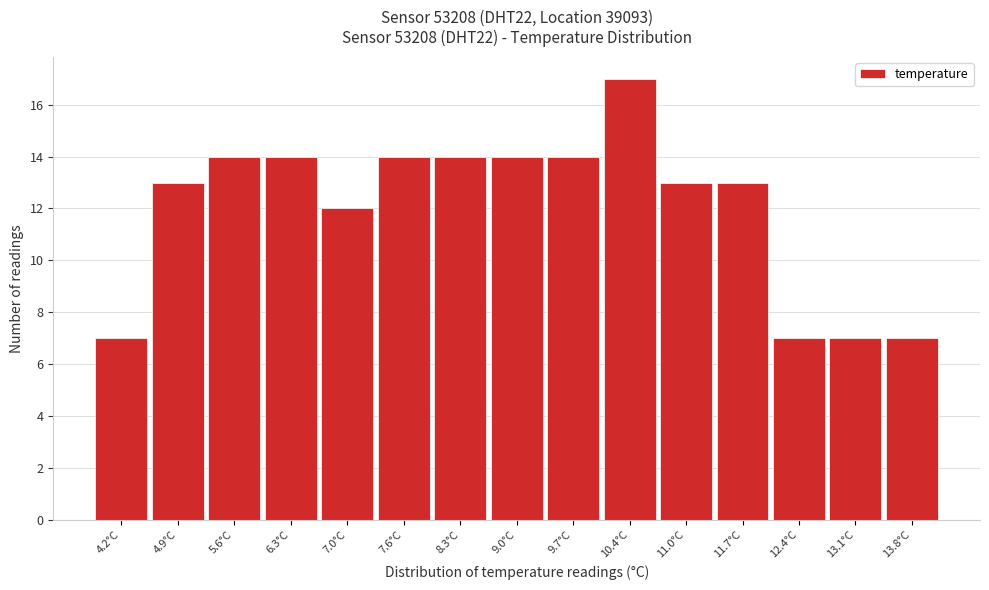

What is the height of the bar covering 7.30 to 7.98 on the x-axis? Neither the bar edges nor the heights are printed on the chart, so give them approximately, as read against the axes.

14